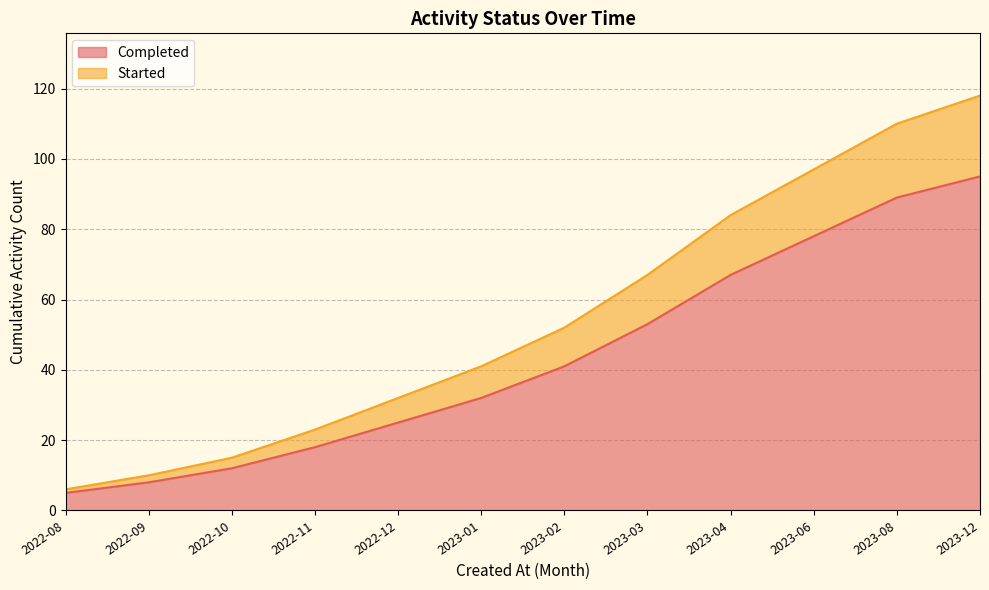

Between 2023-06 and 2022-09, which is larger?

2023-06